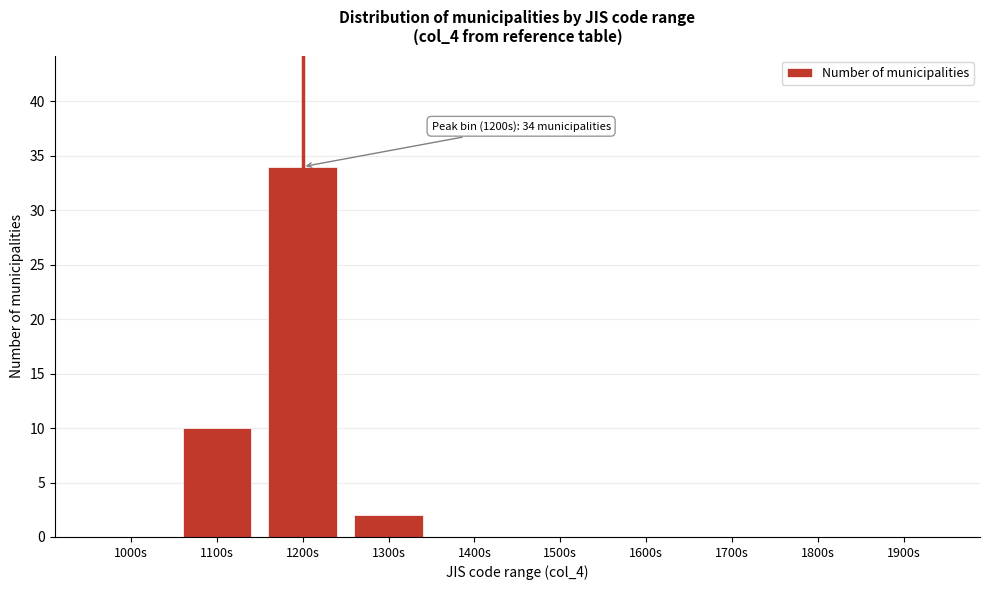

Reading left to right, what are all the values shown in this chart?

1000s=0	1100s=10	1200s=34	1300s=2	1400s=0	1500s=0	1600s=0	1700s=0	1800s=0	1900s=0